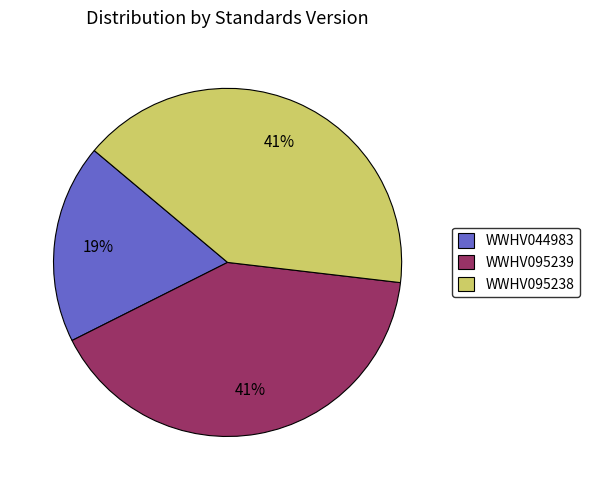

Does WWHV095239 account for over 50% of the chart?

No